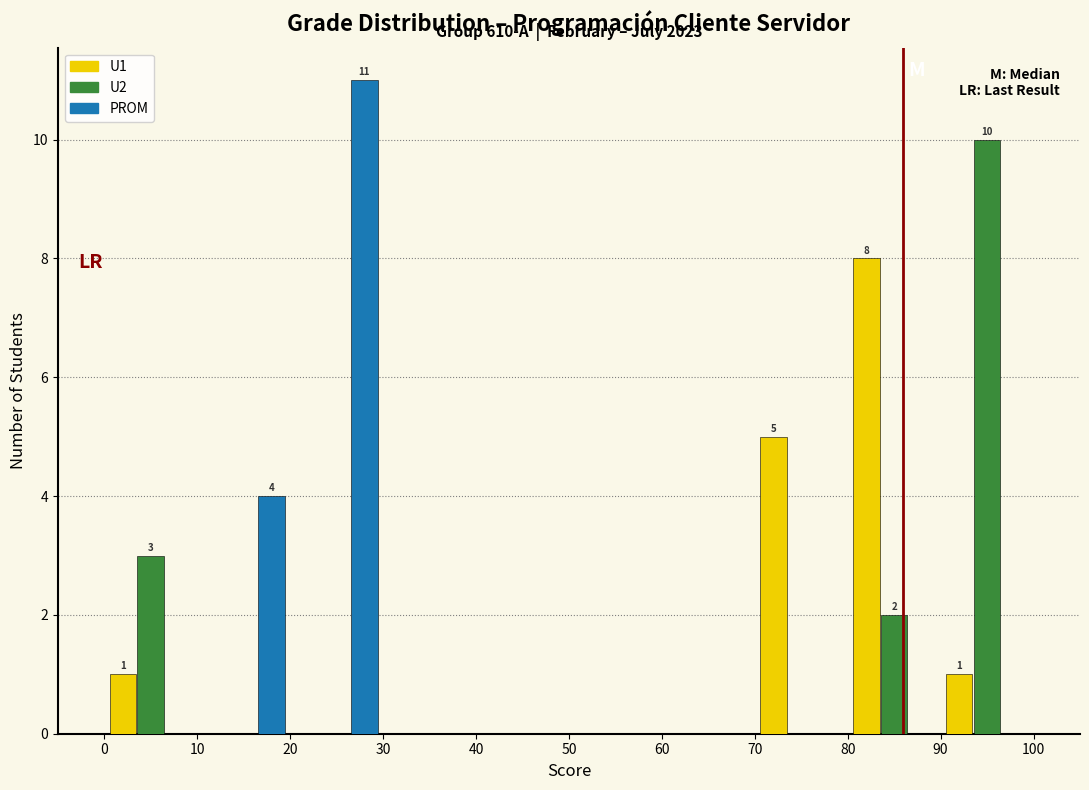

In the U2 series, which range on the x-axis has the tallest bar?

90 to 100